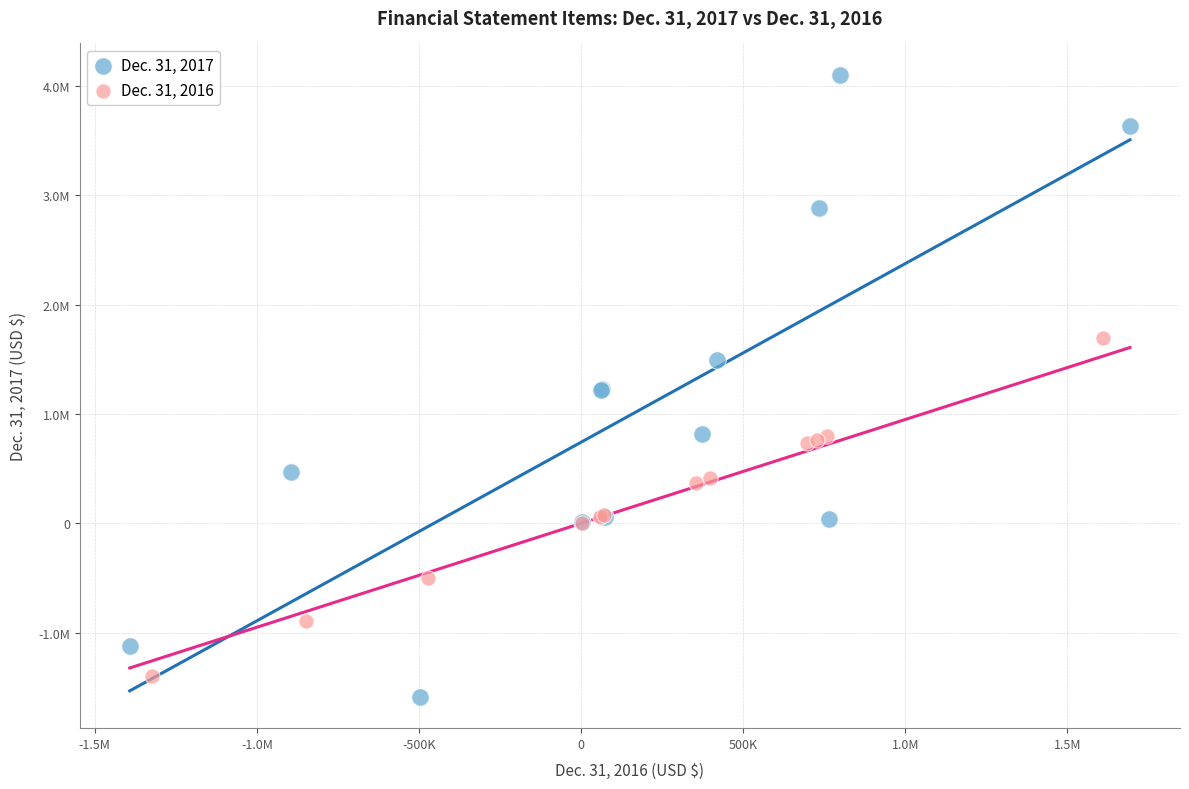

What are all the series names shown in the legend?

Dec. 31, 2017, Dec. 31, 2016